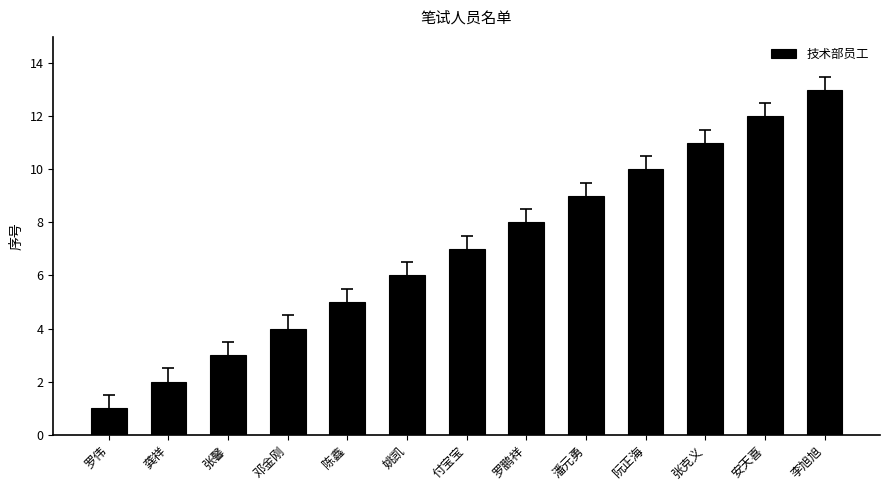

Are the bars horizontal?

No